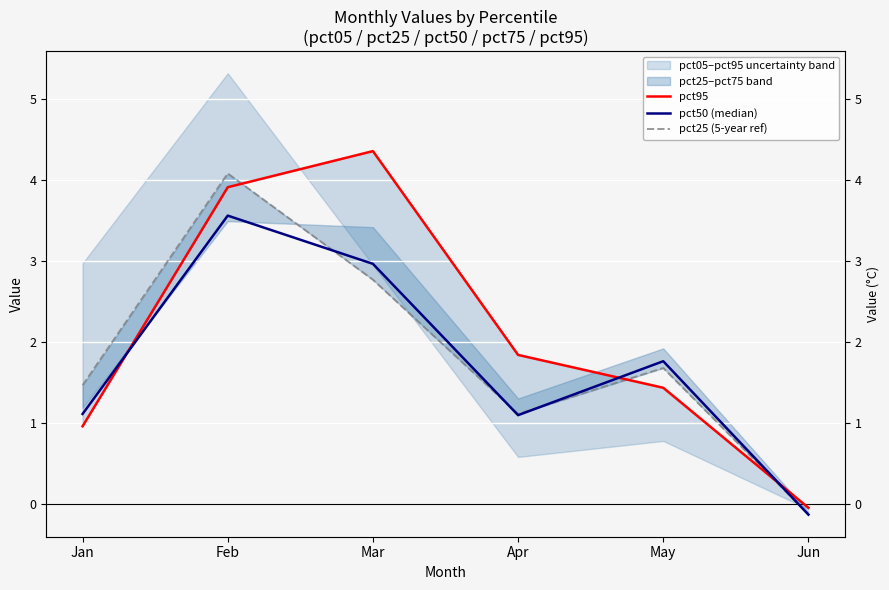

Rank the categories by pct25 (5-year ref) value from lowest to highest.

Jun, Apr, Jan, May, Mar, Feb